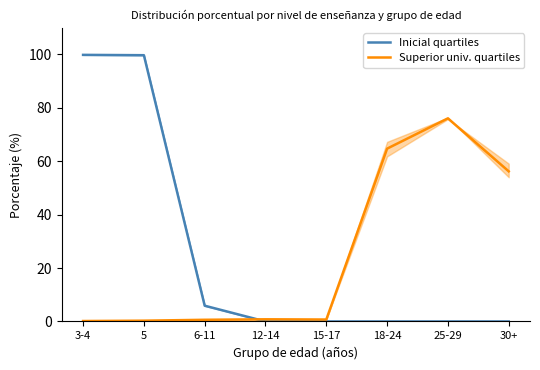

Which series has the widest spread of values?

Inicial quartiles